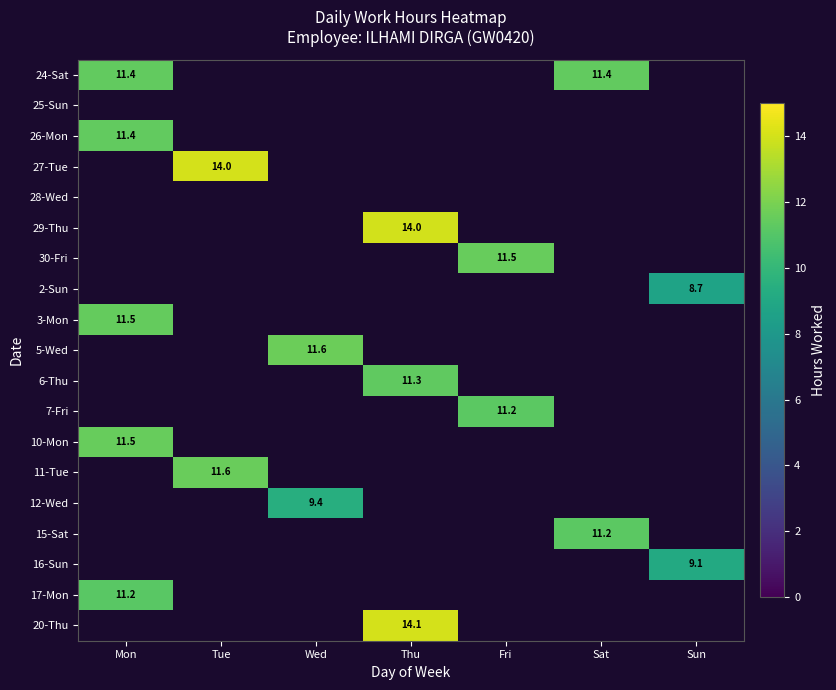

The 17-Mon series shows 16.3 at Mon. True or false?

False